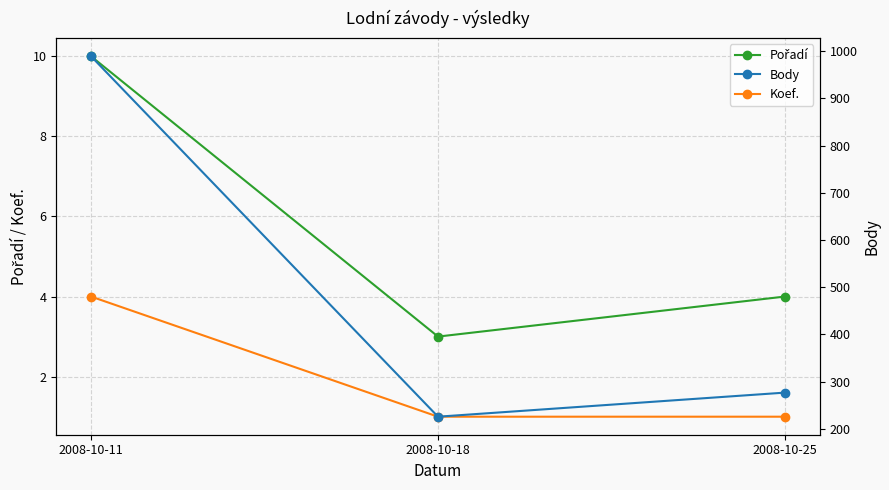

What is the highest value of the Body series?

989